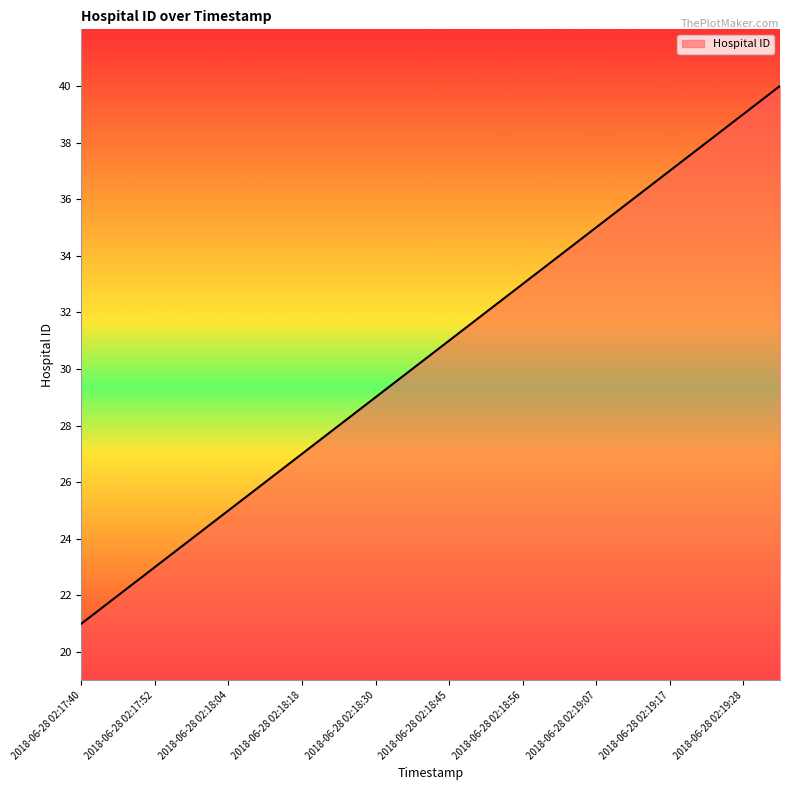

What is the difference between the maximum and minimum values?

19